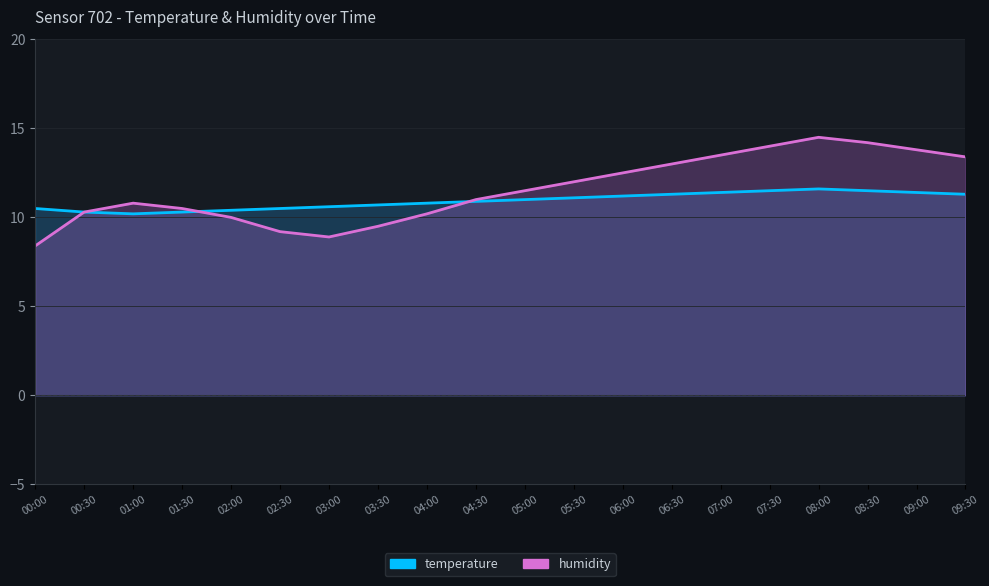

How many distinct data groups are displayed?

2